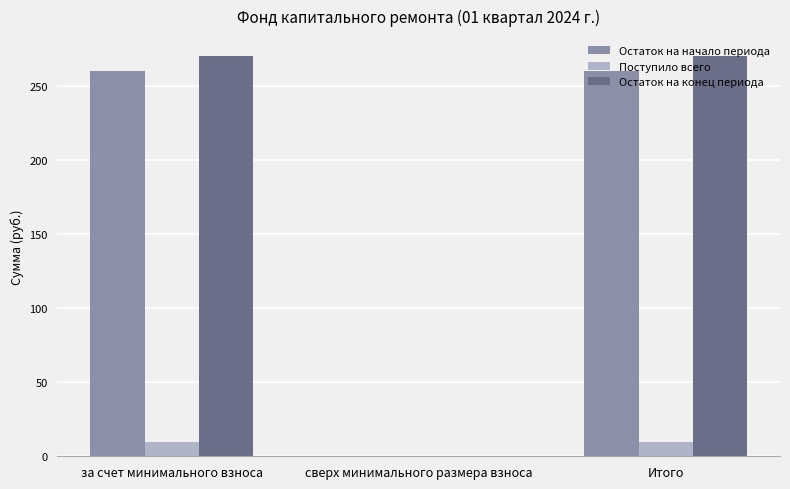

What is the sum of all Поступило всего values?

19.7